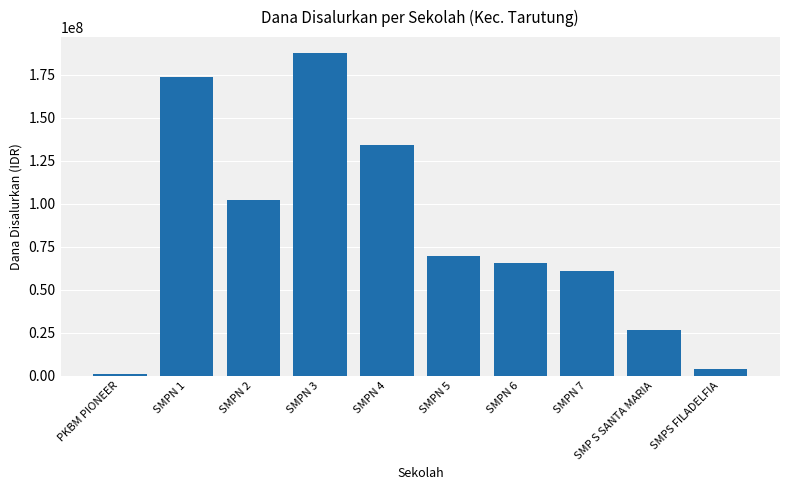

At which category does the chart reach its minimum across all series?

PKBM PIONEER